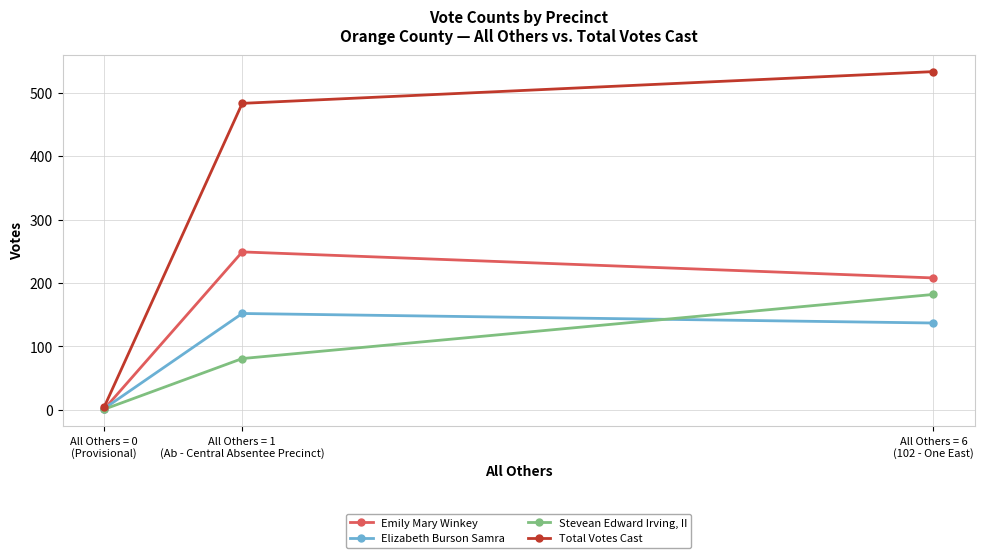

Which category has the highest value in the Total Votes Cast series?

All Others = 6
(102 - One East)